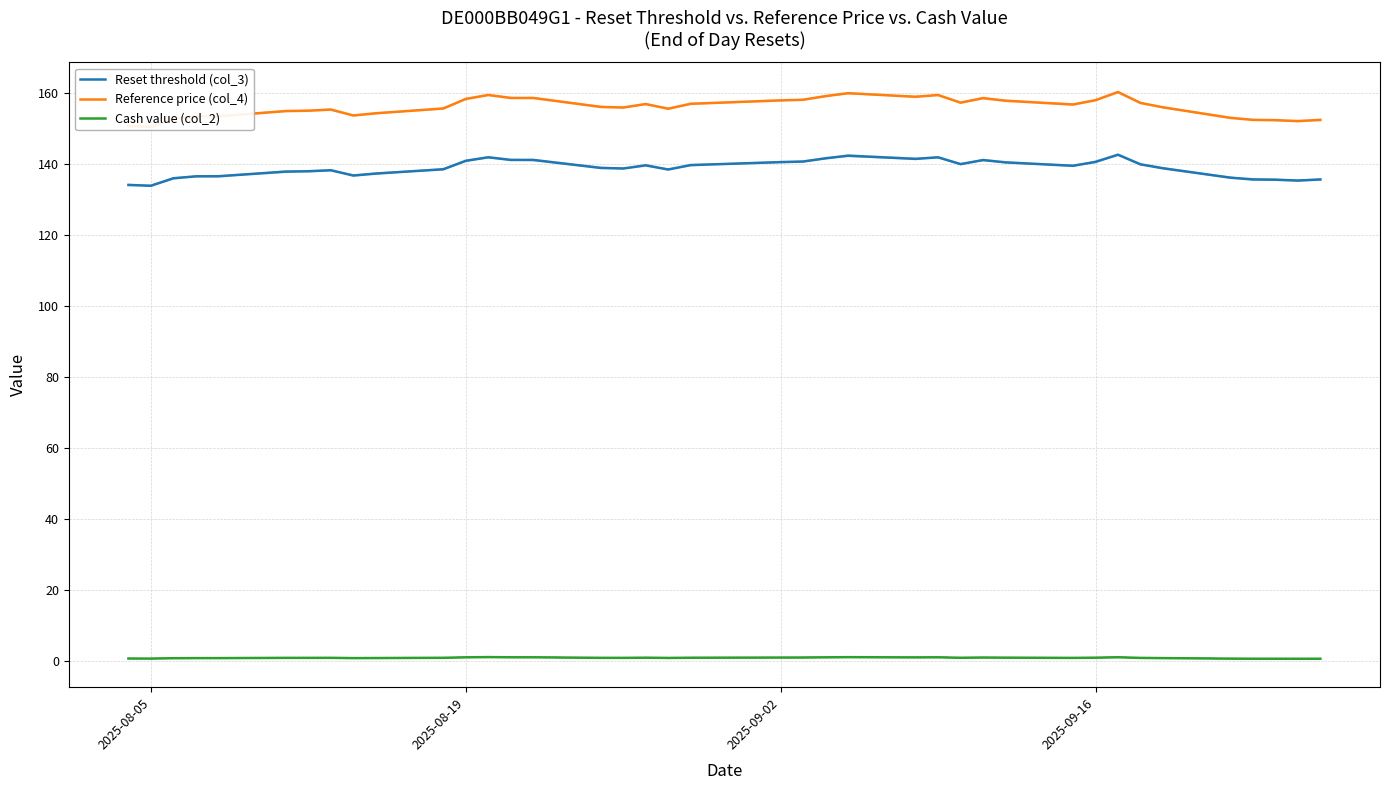

What is the approximate value of Reset threshold (col_3) at 32?

140.0